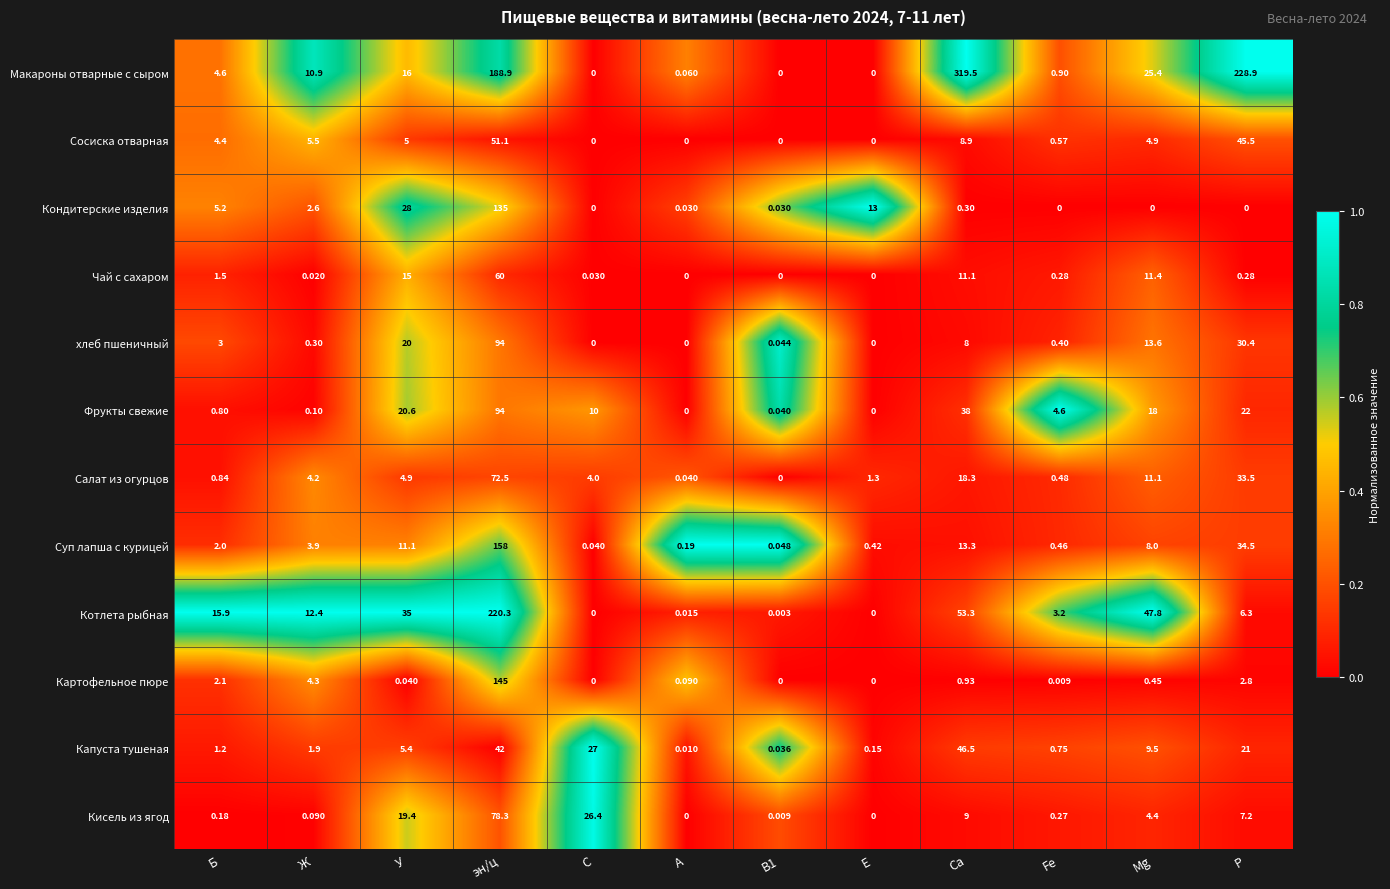

What is the maximum value shown in the chart?

319.5